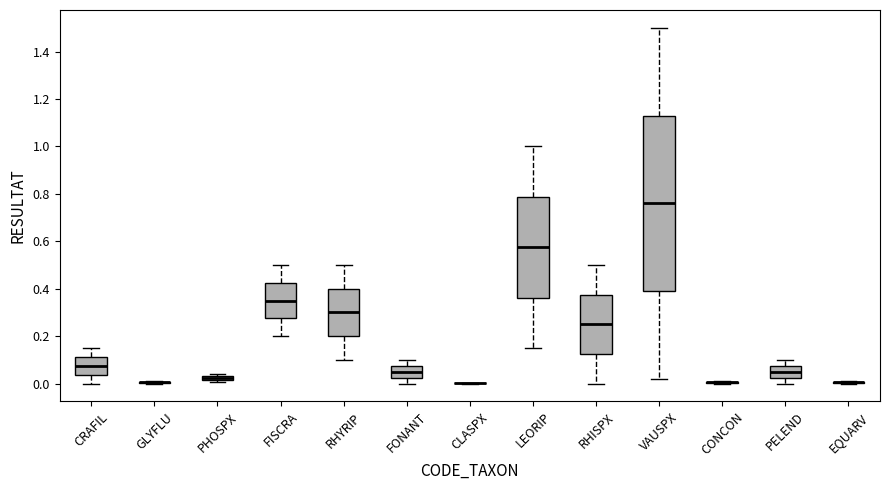

Which box is the tallest, from its lower edge to its upper edge?

VAUSPX